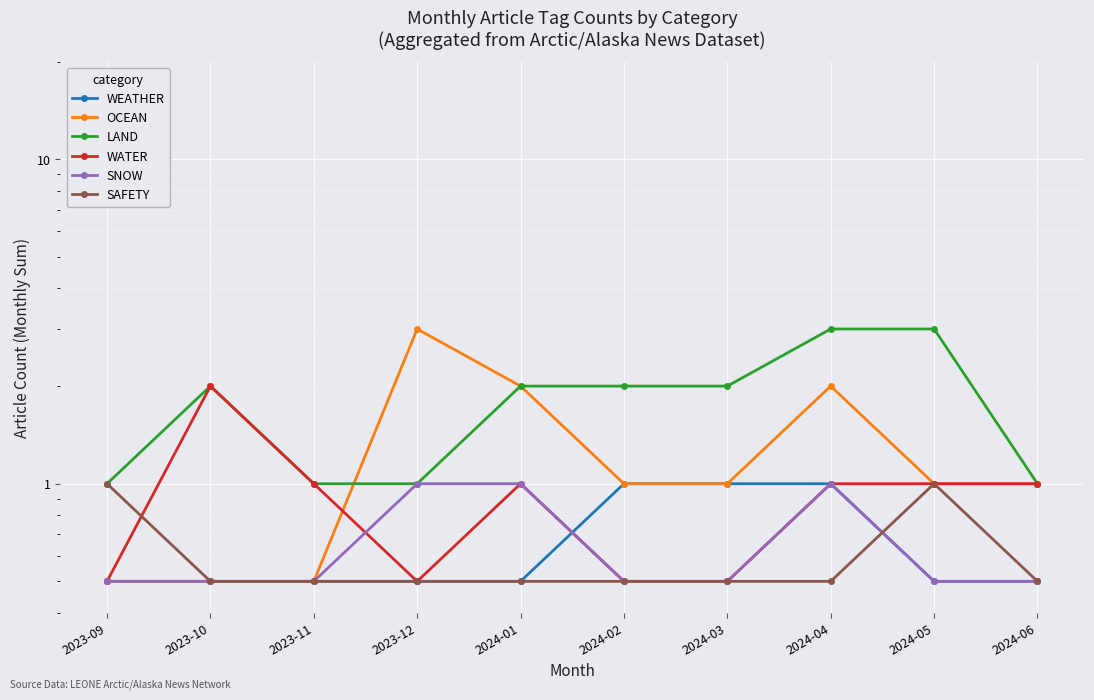

What position from the right is 2024-03?

4